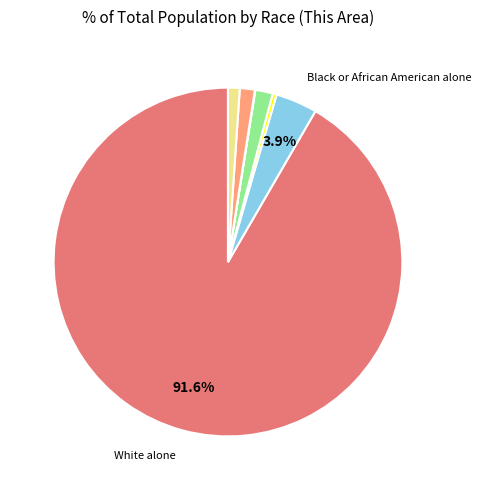

How many slices are in this pie chart?

7